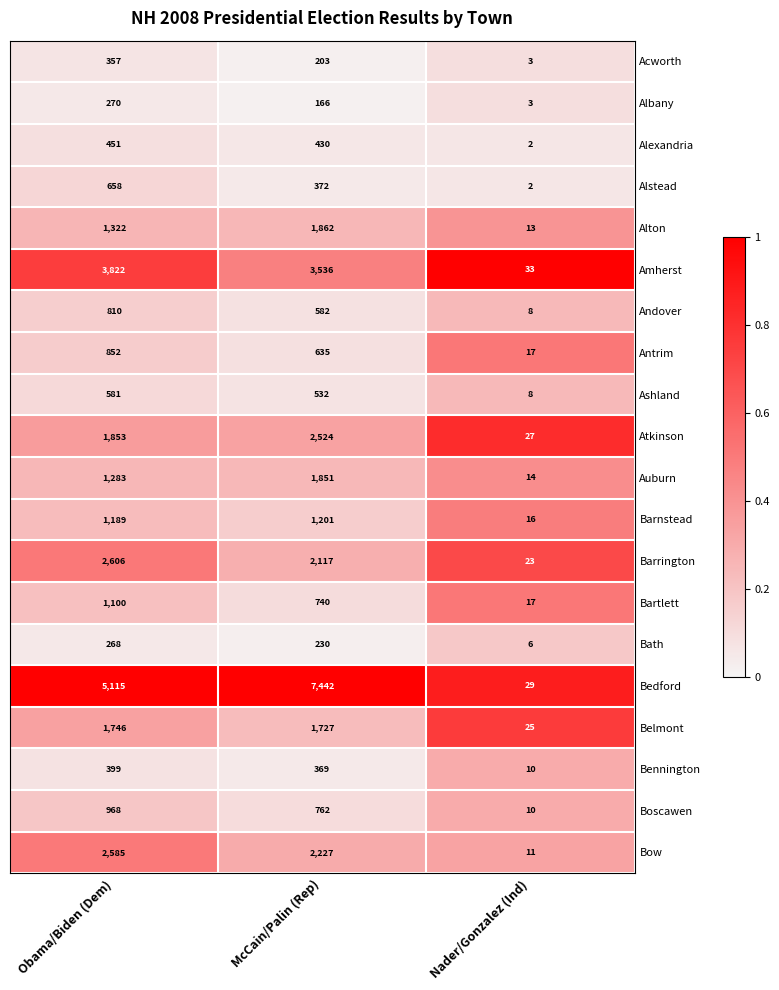

List the labels in order of Acworth value, smallest first.

Nader/Gonzalez (Ind), McCain/Palin (Rep), Obama/Biden (Dem)